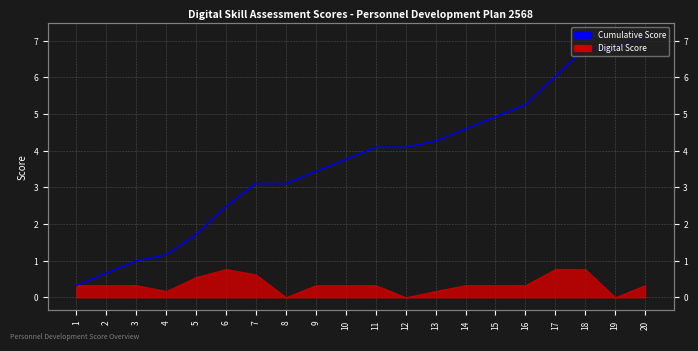

What is the sum of all values?

74.6